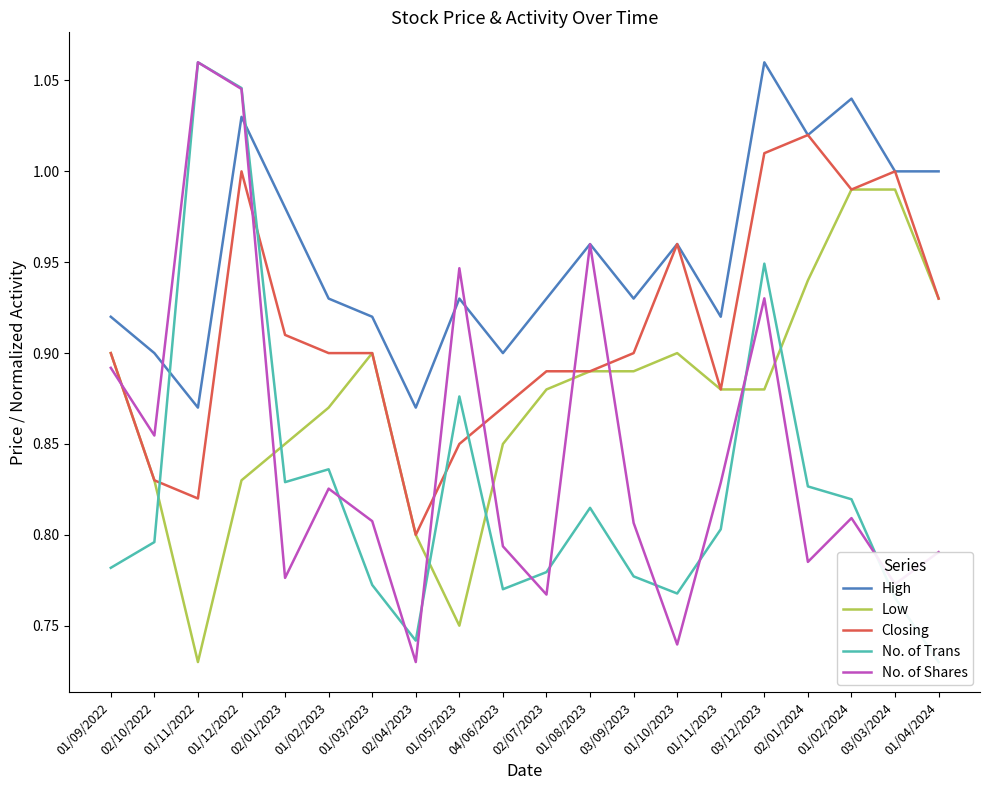

Reading right to left, extract all data points from this chart.

High: 1.0	1.0	1.0	1.0	1.1	0.9	1.0	0.9	1.0	0.9	0.9	0.9	0.9	0.9	0.9	1.0	1.0	0.9	0.9	0.9
Low: 0.9	1.0	1.0	0.9	0.9	0.9	0.9	0.9	0.9	0.9	0.8	0.8	0.8	0.9	0.9	0.8	0.8	0.7	0.8	0.9
Closing: 0.9	1.0	1.0	1.0	1.0	0.9	1.0	0.9	0.9	0.9	0.9	0.8	0.8	0.9	0.9	0.9	1.0	0.8	0.8	0.9
No. of Trans: 0.7	0.8	0.8	0.8	0.9	0.8	0.8	0.8	0.8	0.8	0.8	0.9	0.7	0.8	0.8	0.8	1.0	1.1	0.8	0.8
No. of Shares: 0.8	0.8	0.8	0.8	0.9	0.8	0.7	0.8	1.0	0.8	0.8	0.9	0.7	0.8	0.8	0.8	1.0	1.1	0.9	0.9